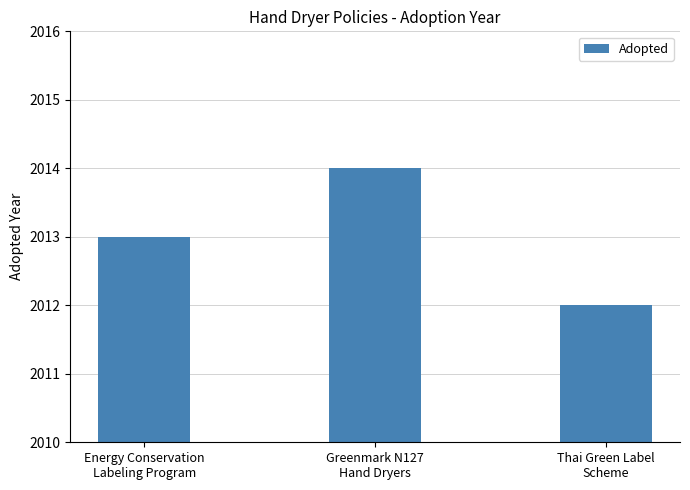

What is the sum of the values at Greenmark N127
Hand Dryers and Thai Green Label
Scheme?

4026